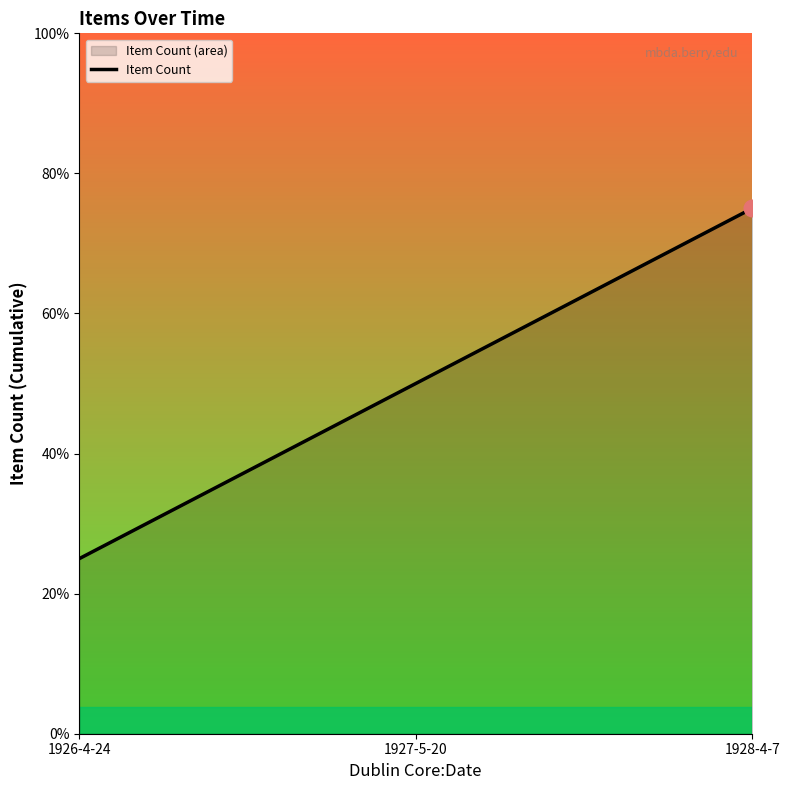

Between 1926-4-24 and 1928-4-7, which is larger?

1928-4-7